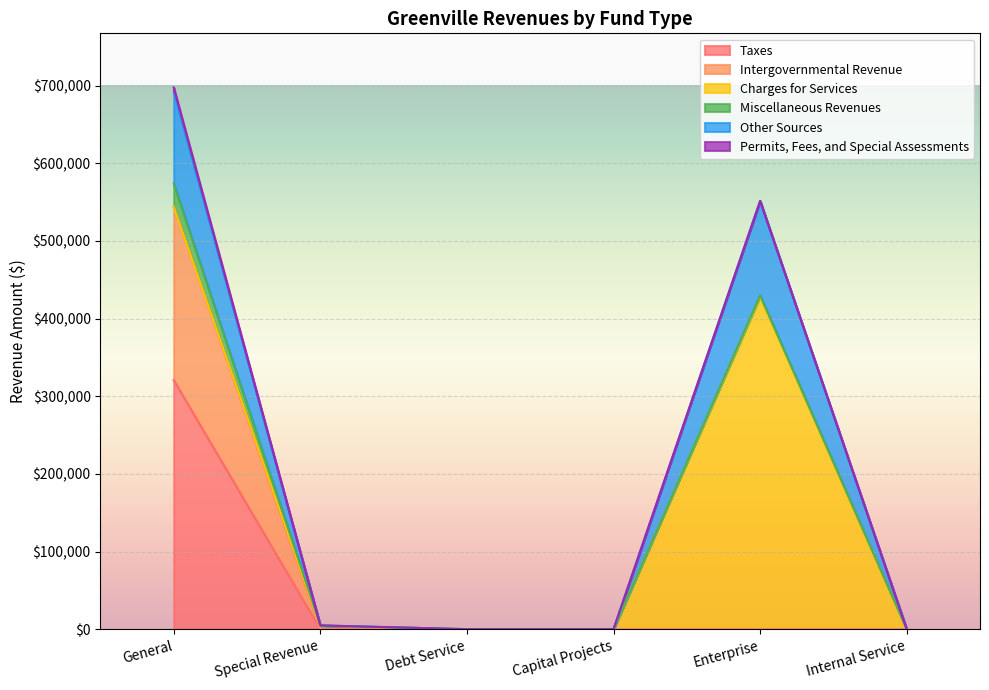

At how many categories does at least one series exceed 689138?

1